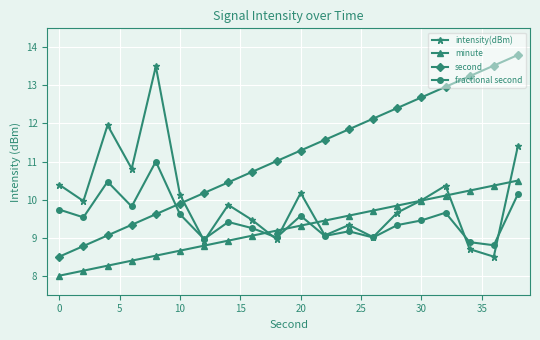

Reading left to right, transcribe all the data shown in this chart.

intensity(dBm): 10.4	10.0	12.0	10.8	13.5	10.1	8.9	9.9	9.5	9.0	10.2	9.1	9.3	9.0	9.7	10.0	10.4	8.7	8.5	11.4
minute: 8.0	8.1	8.3	8.4	8.5	8.7	8.8	8.9	9.1	9.2	9.3	9.4	9.6	9.7	9.8	10.0	10.1	10.2	10.4	10.5
second: 8.5	8.8	9.1	9.3	9.6	9.9	10.2	10.5	10.7	11.0	11.3	11.6	11.8	12.1	12.4	12.7	13.0	13.2	13.5	13.8
fractional second: 9.7	9.5	10.5	9.8	11.0	9.6	9.0	9.4	9.2	9.0	9.6	9.0	9.2	9.0	9.3	9.5	9.7	8.9	8.8	10.1